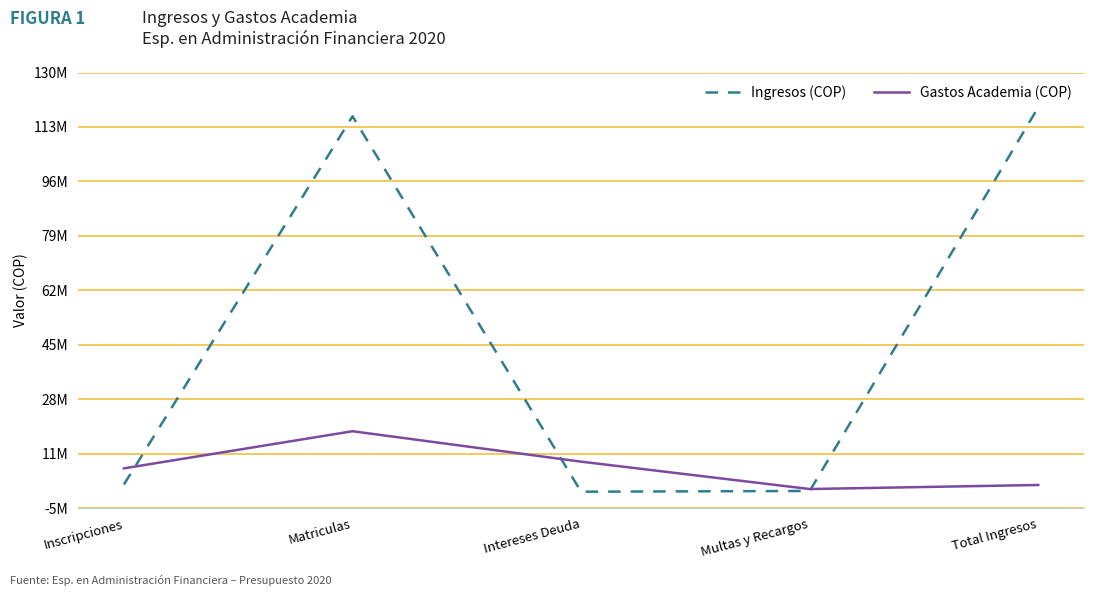

What is the difference between the second highest and minimum values in the Ingresos (COP) series?

116312000